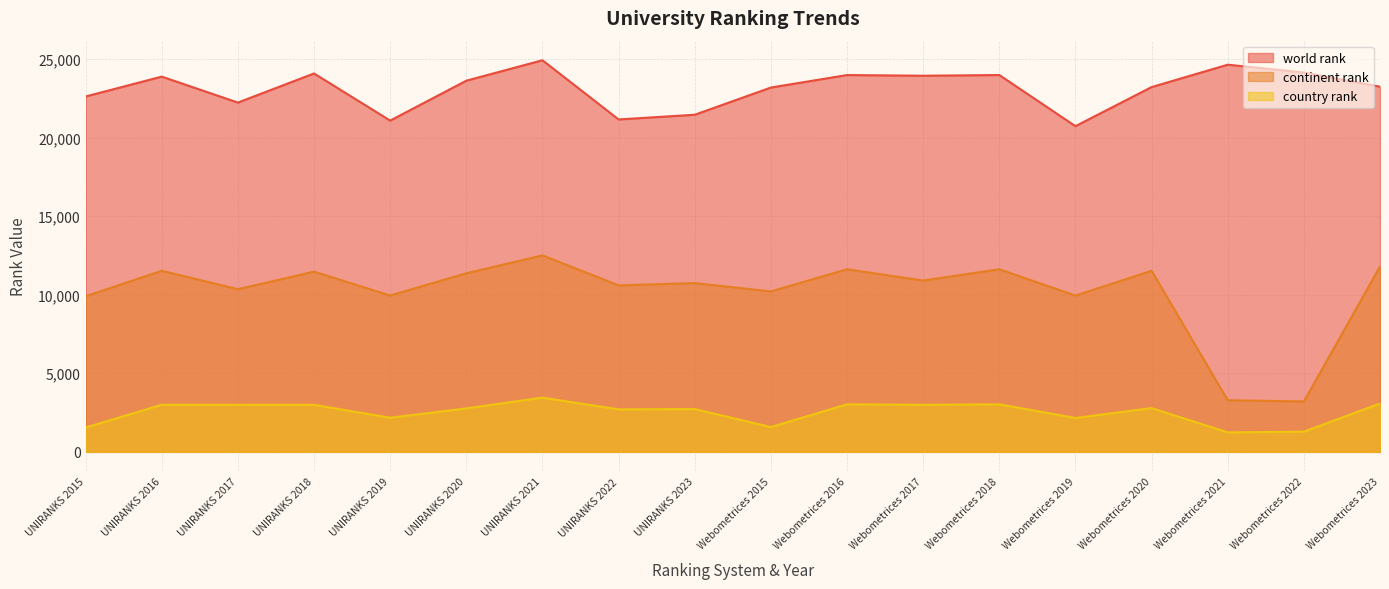

What are all the series names shown in the legend?

world rank, continent rank, country rank